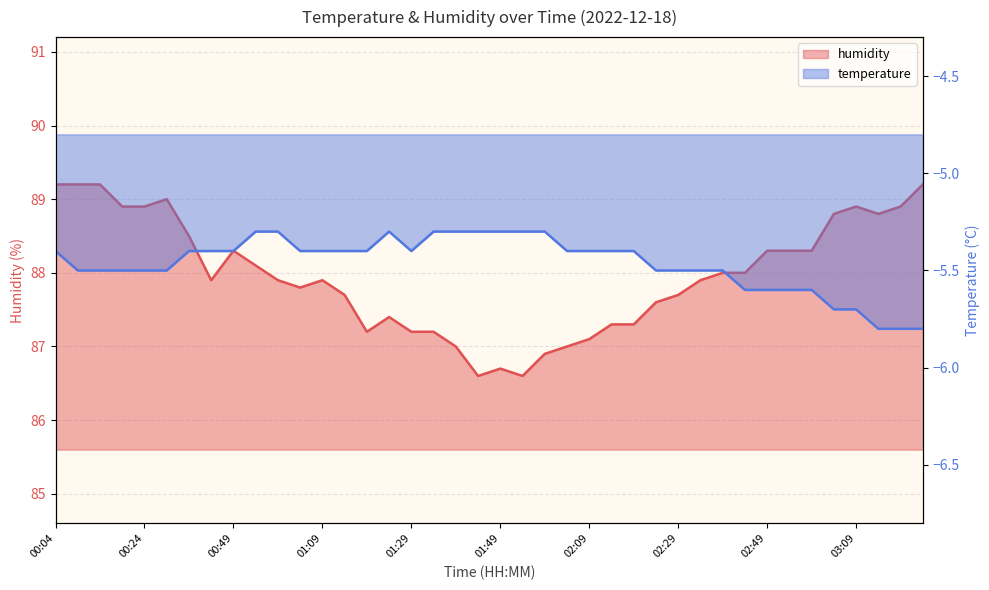

At which label does humidity first exceed 87?

00:04